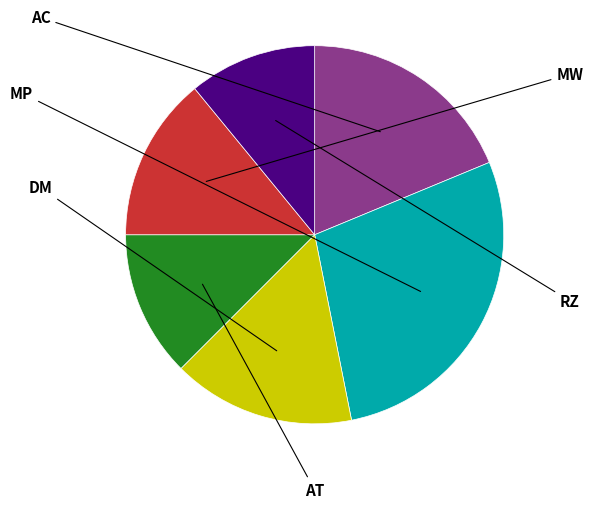

Does any single category account for the majority?

No